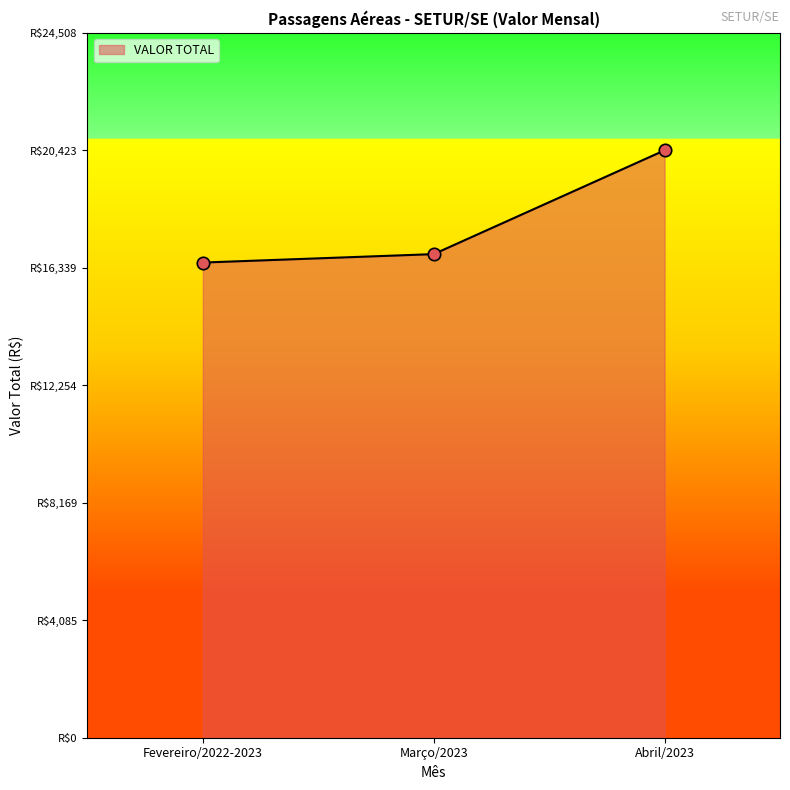

What is the ratio of the value at Fevereiro/2022-2023 to the value at Março/2023?

1.0